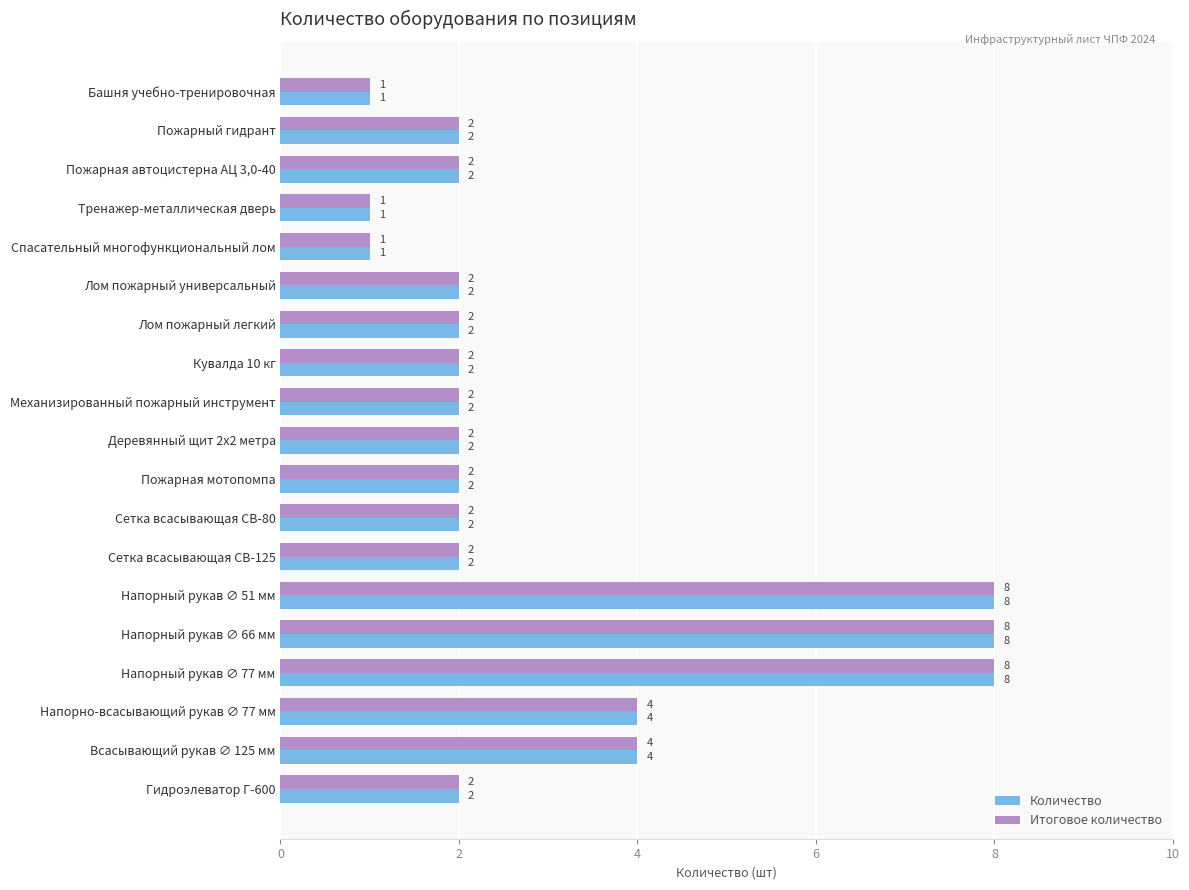

Count the Количество values in the range 2 to 4.

13